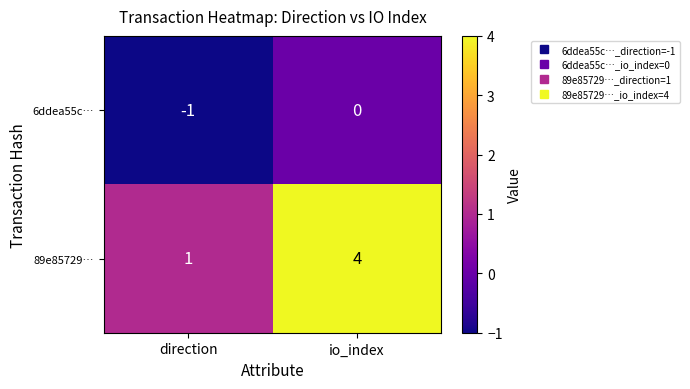

What is the difference between the highest and lowest values at direction?

2